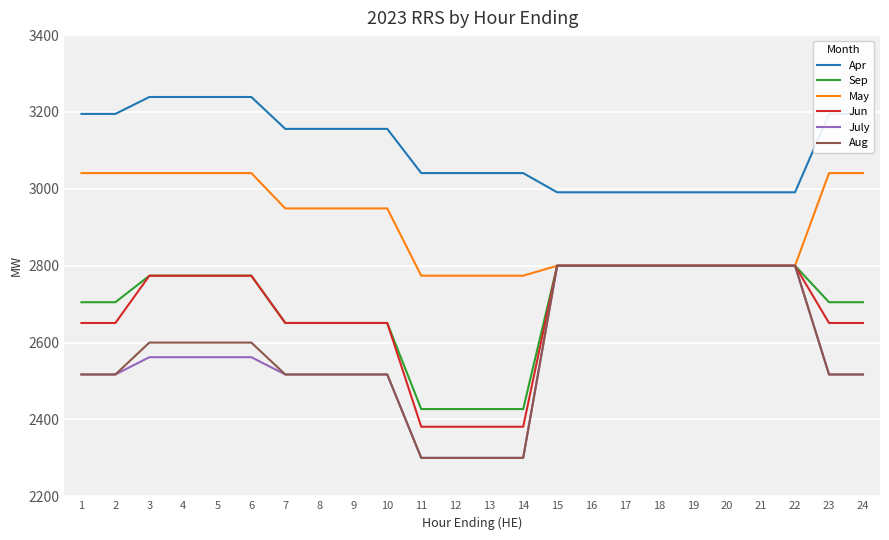

True or false: Jun and Apr cross at least once.

False